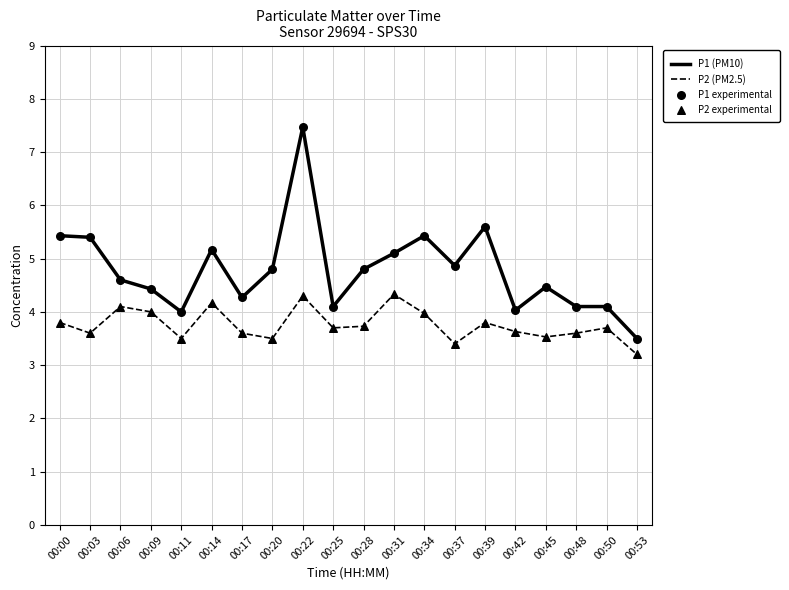

Which series has the largest total across all categories?

P1 (PM10)